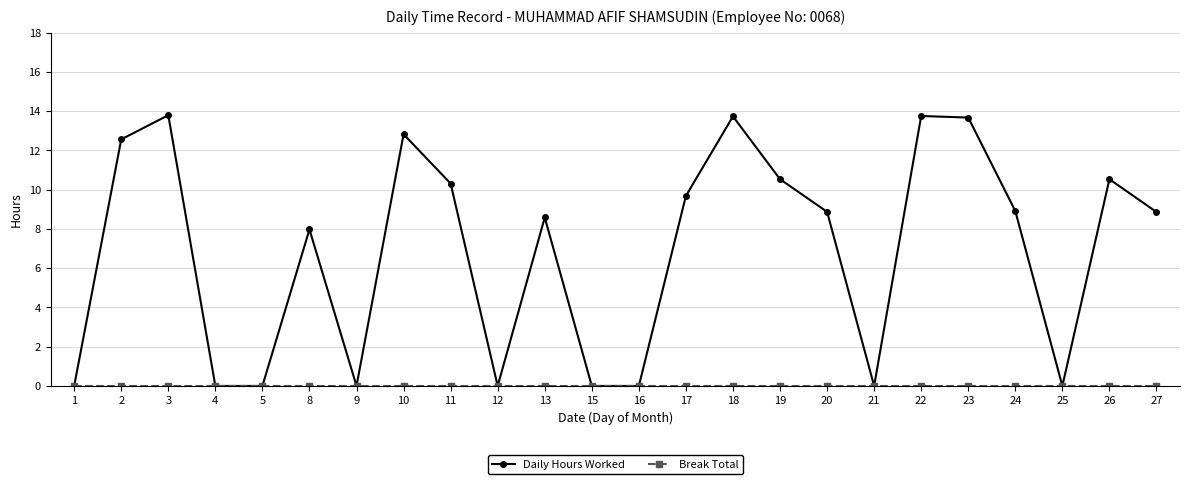

How many series are shown in this chart?

2